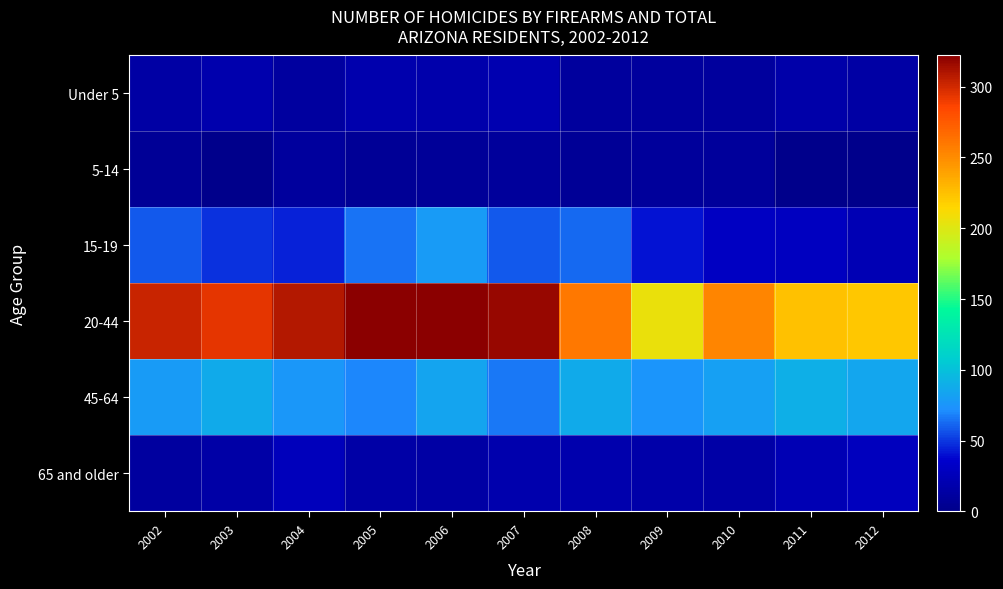

Which series changed the most between 2005 and 2010?

20-44